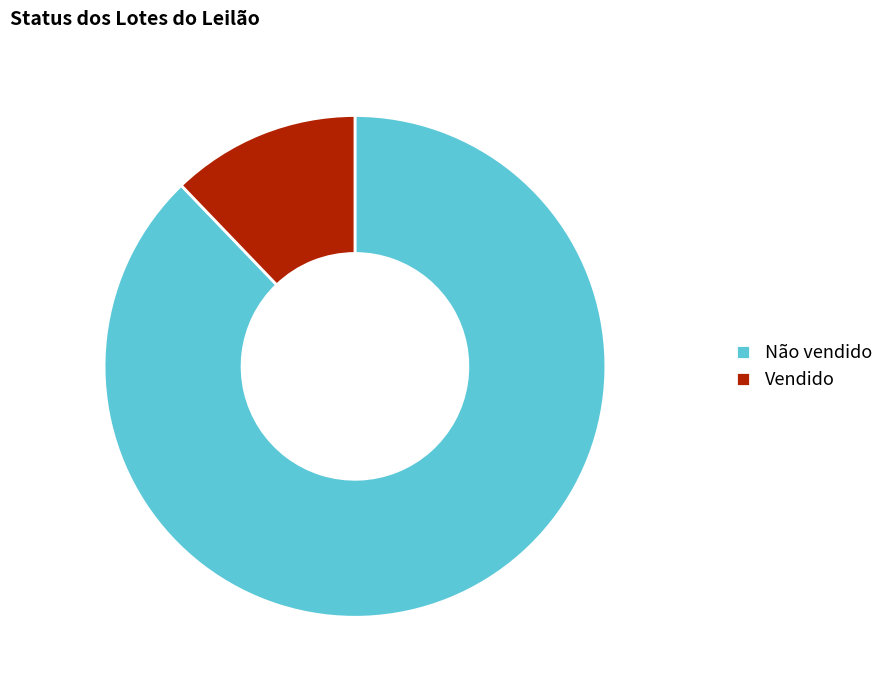

Is it true that Vendido is 27% of the pie?

False